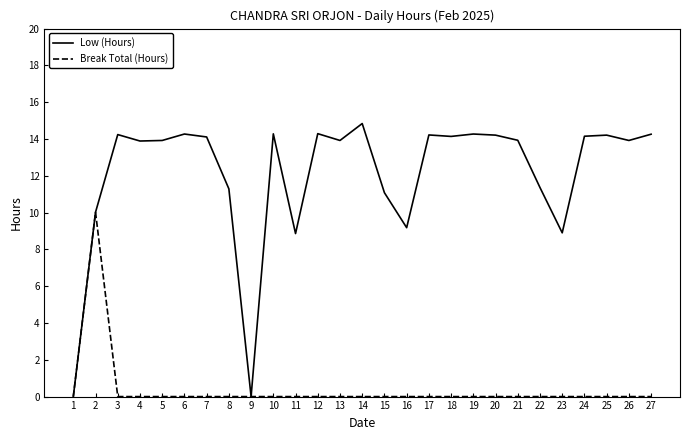

Which series changed the most between 2 and 24?

Break Total (Hours)